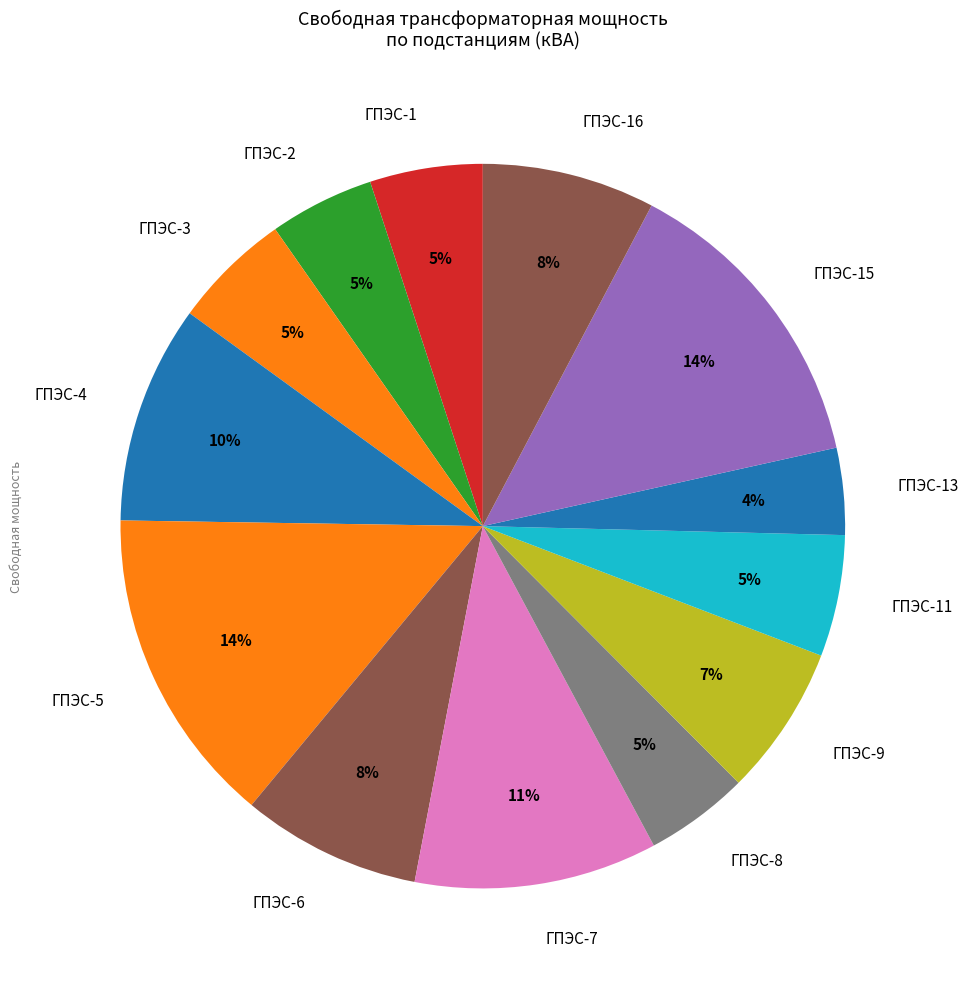

Does ГПЭС-11 represent more than half of the total?

No